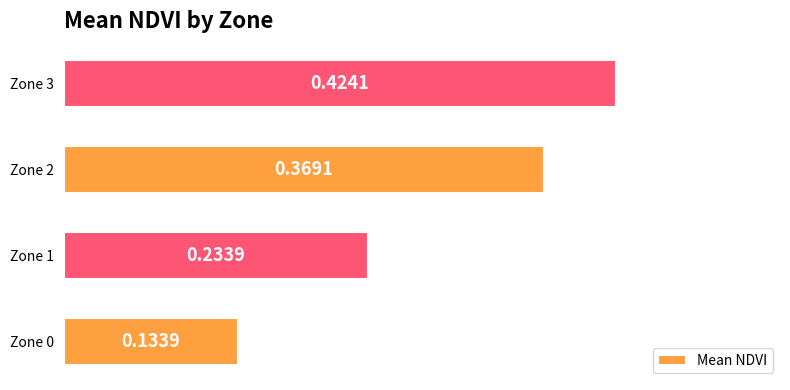

List the labels in order of value, smallest first.

Zone 0, Zone 1, Zone 2, Zone 3